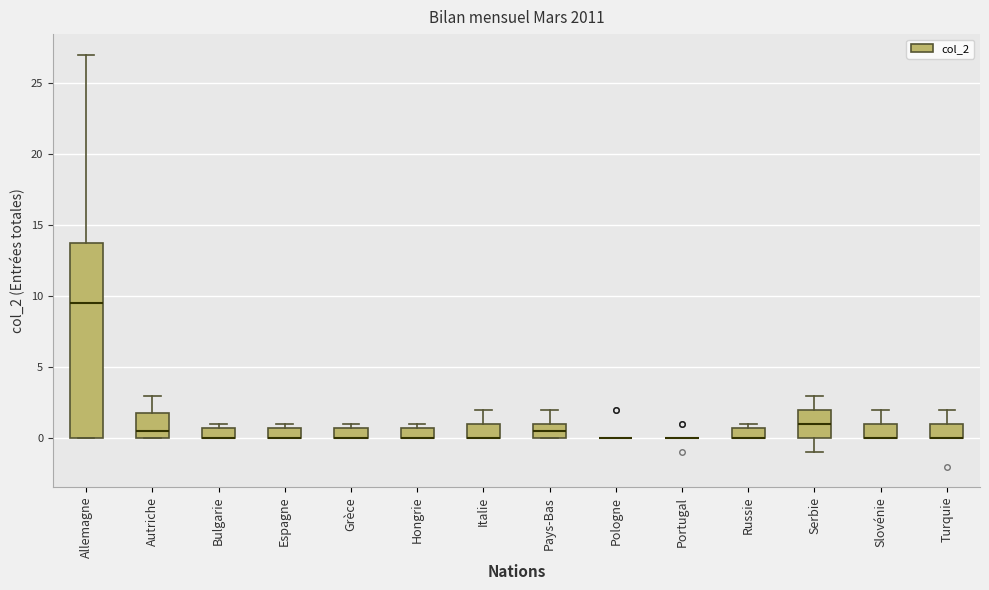

Comparing the boxes themselves (not the whiskers), which one is the tallest?

Allemagne